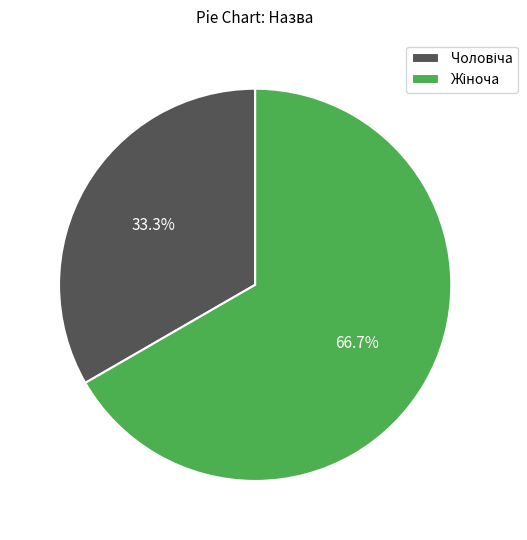

Does any single category account for the majority?

Yes